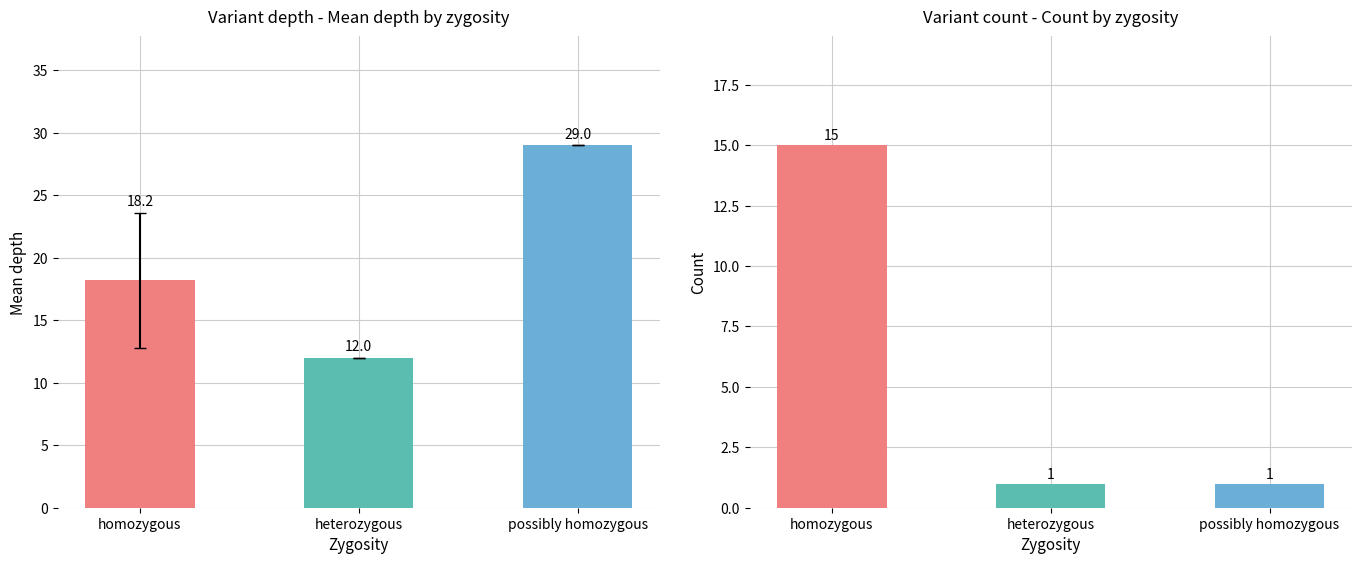

How many bars are there in each group?

2